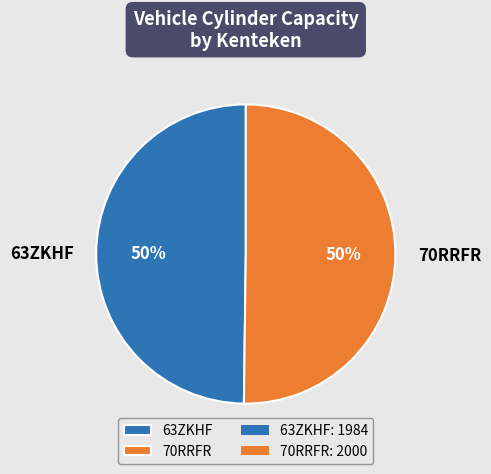

Approximately how many times larger is the value at 70RRFR compared to 63ZKHF?

1.0